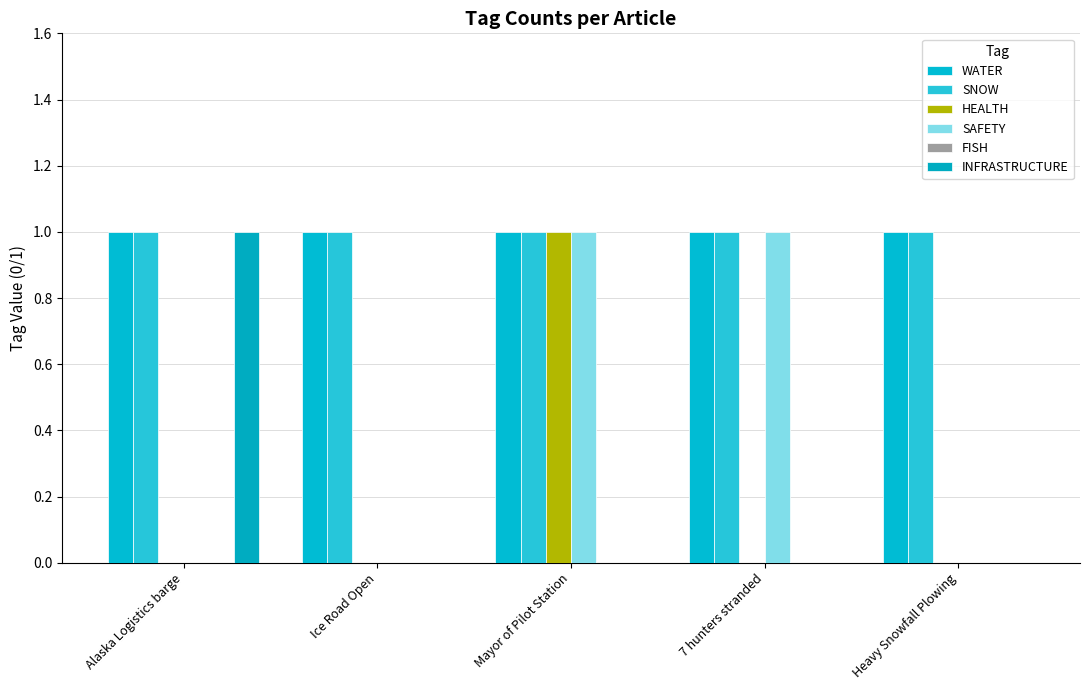

At Heavy Snowfall Plowing, list the series in order from largest to smallest.

WATER, SNOW, HEALTH, SAFETY, FISH, INFRASTRUCTURE